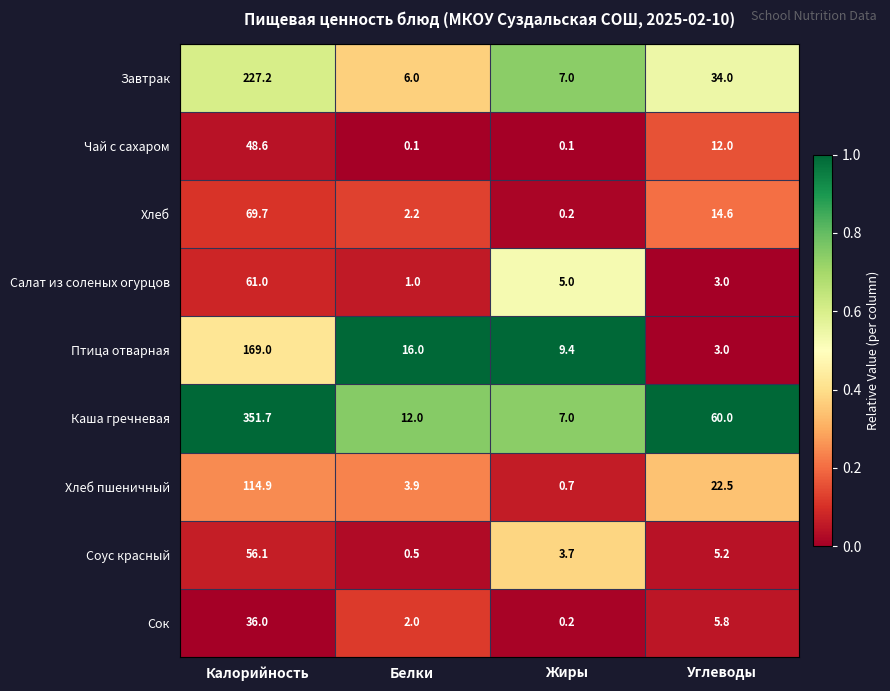

What is the difference between the maximum and minimum values in the Хлеб series?

69.5